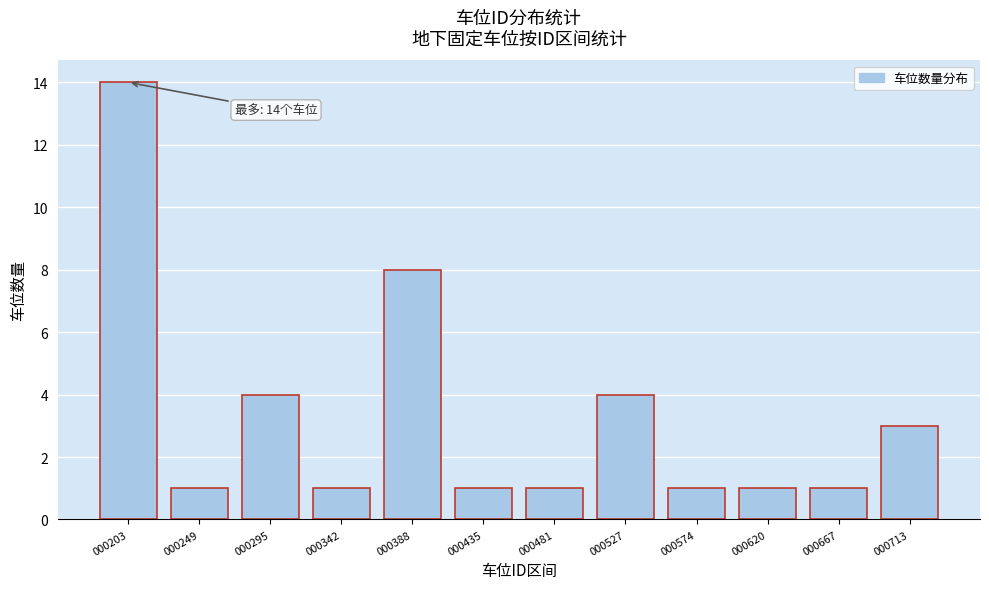

Reading left to right, list all the values displayed in this chart.

14	1	4	1	8	1	1	4	1	1	1	3